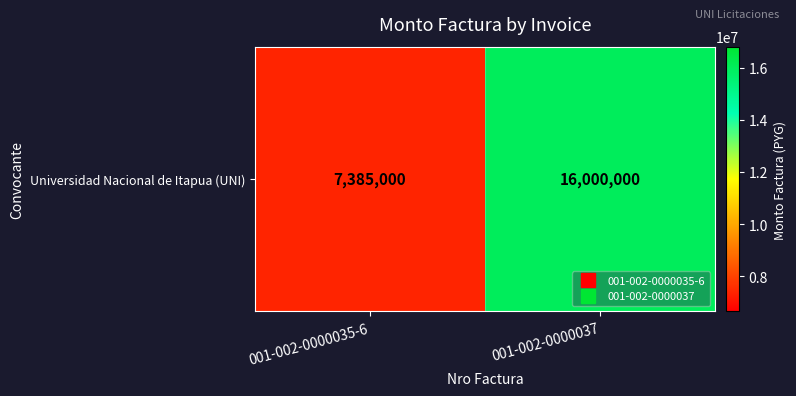

Rank the categories by value from lowest to highest.

001-002-0000035-6, 001-002-0000037